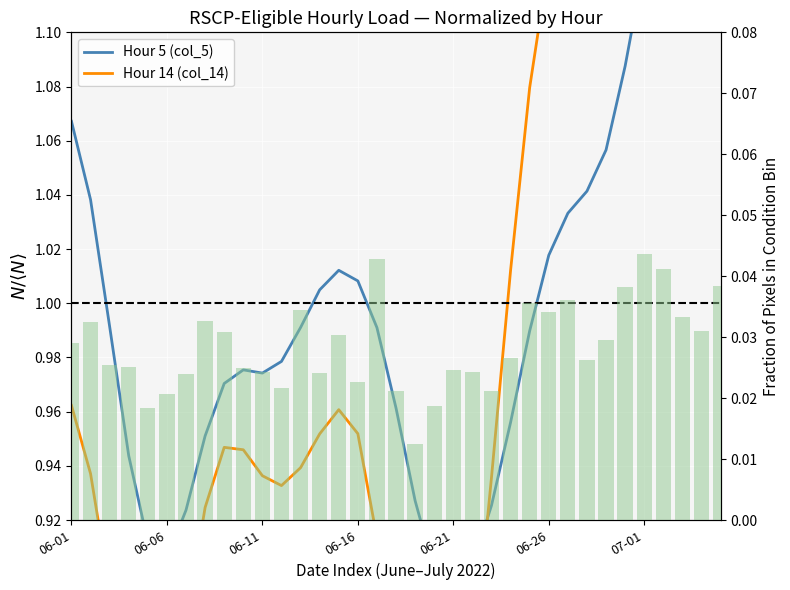

How many groups of bars are there?

35